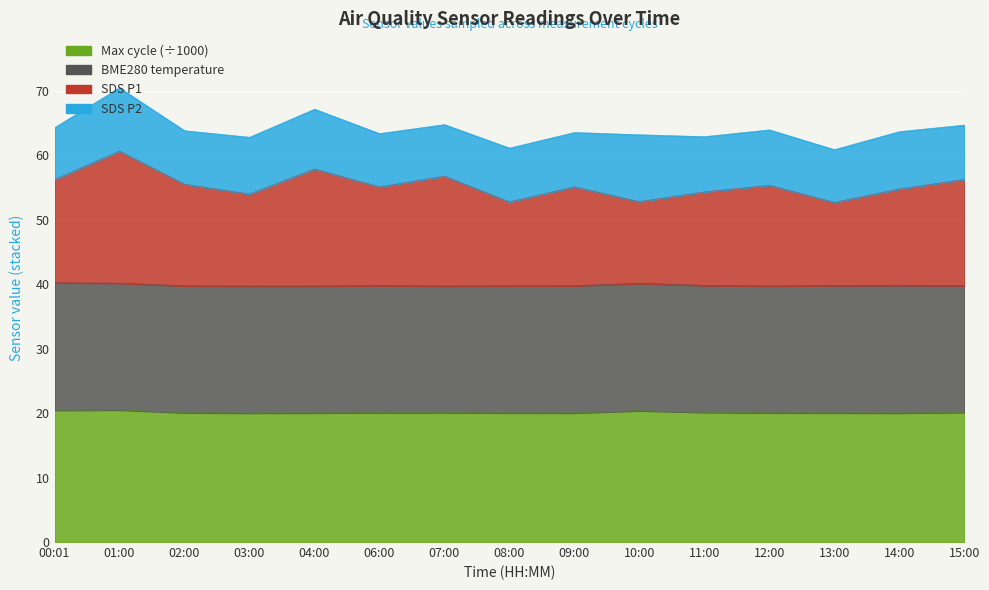

The SDS_P1 series shows 56.8 at 07:00. True or false?

True